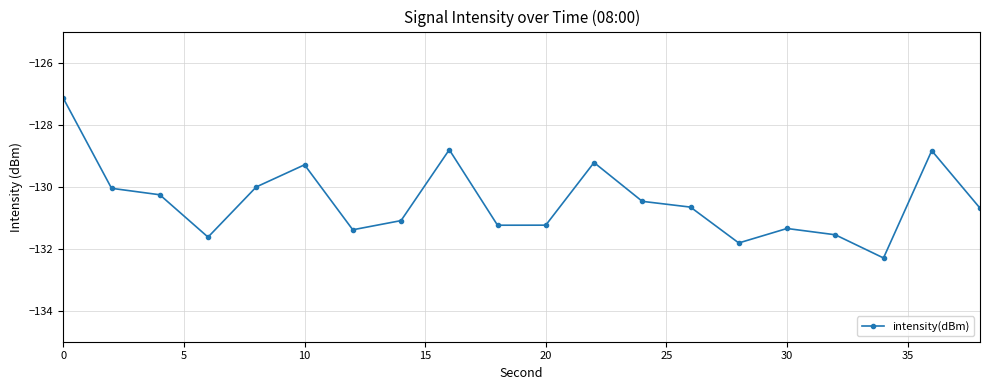

Reading left to right, transcribe all the data shown in this chart.

-127.1	-130.1	-130.3	-131.6	-130.0	-129.3	-131.4	-131.1	-128.8	-131.2	-131.2	-129.2	-130.5	-130.7	-131.8	-131.3	-131.6	-132.3	-128.8	-130.7